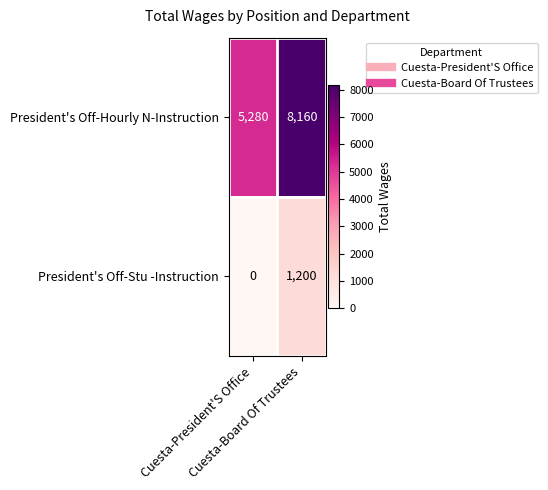

List the series in order of their peak value, highest first.

President's Off-Hourly N-Instruction, President's Off-Stu -Instruction